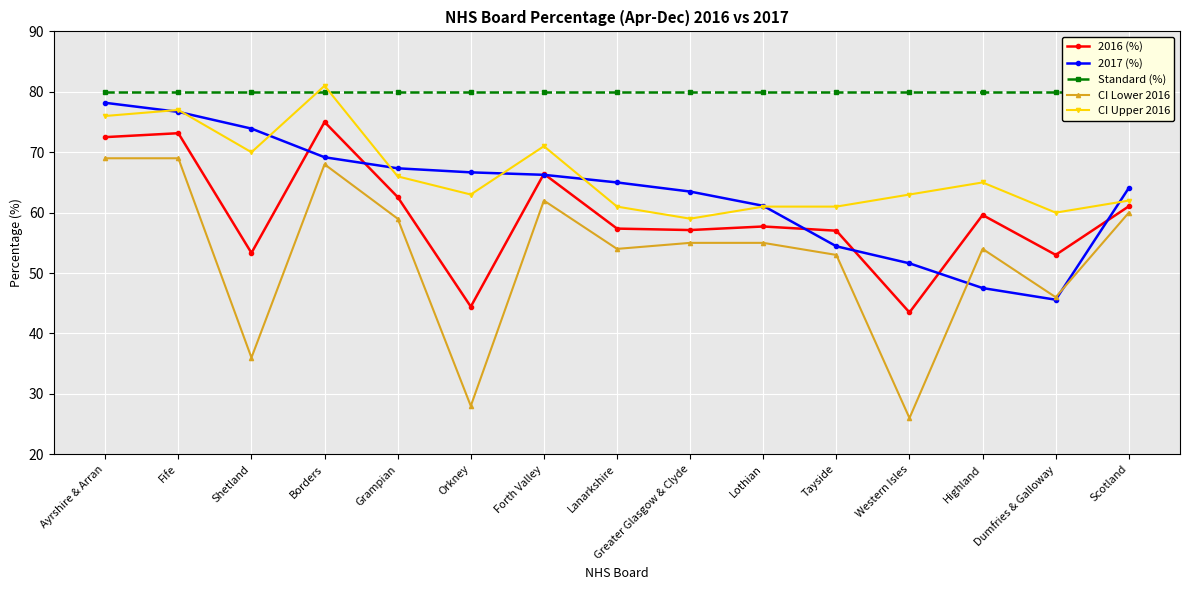

Is it true that 2016 (%) equals 73.2 at Fife?

True